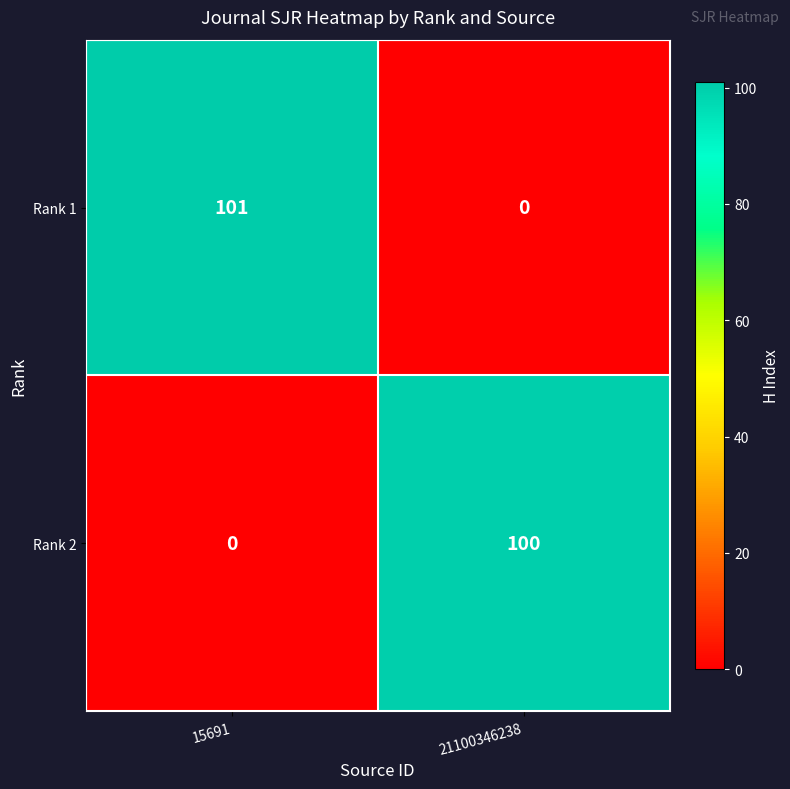

Rank the series by their maximum value, from lowest to highest.

Rank 2, Rank 1